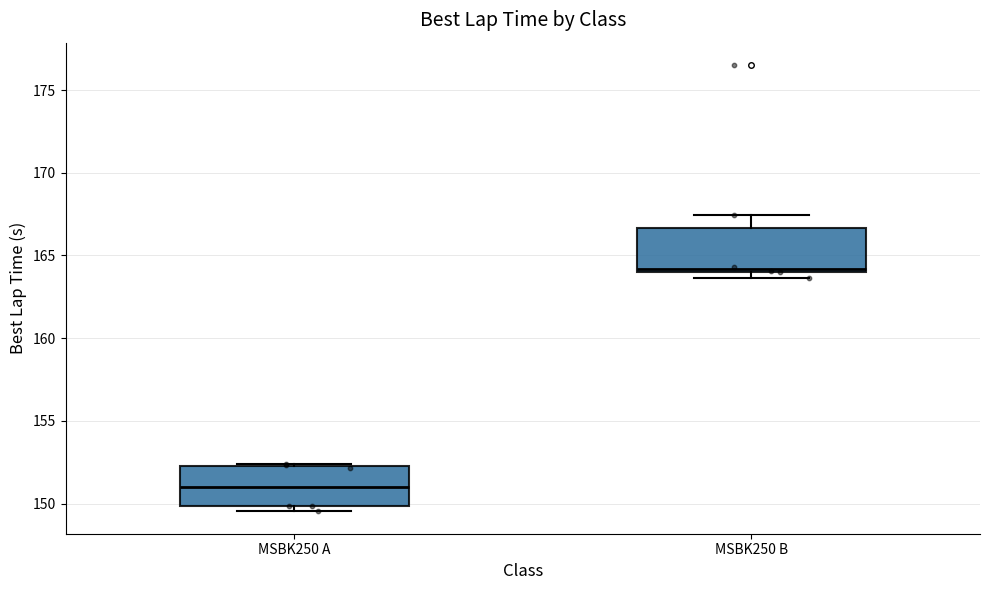

Which box has the lowest median line?

MSBK250 A